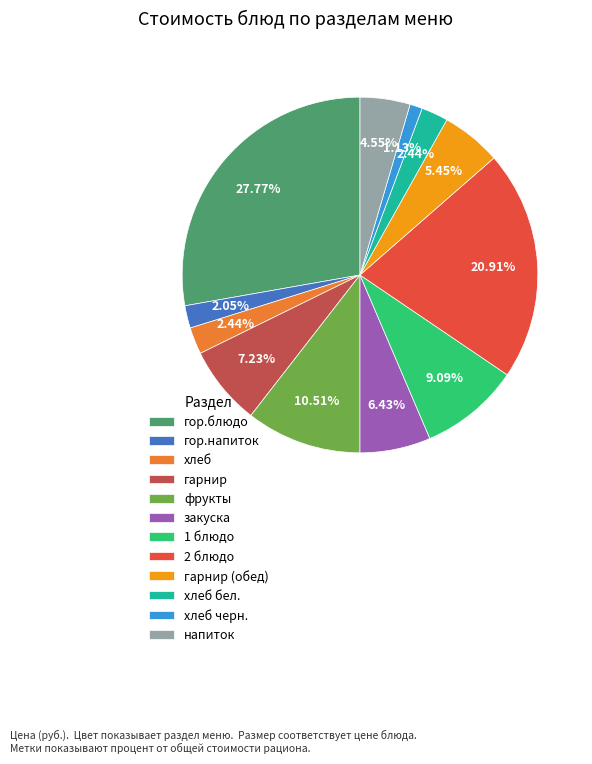

The 1 блюдо slice represents 4% of the pie. True or false?

False